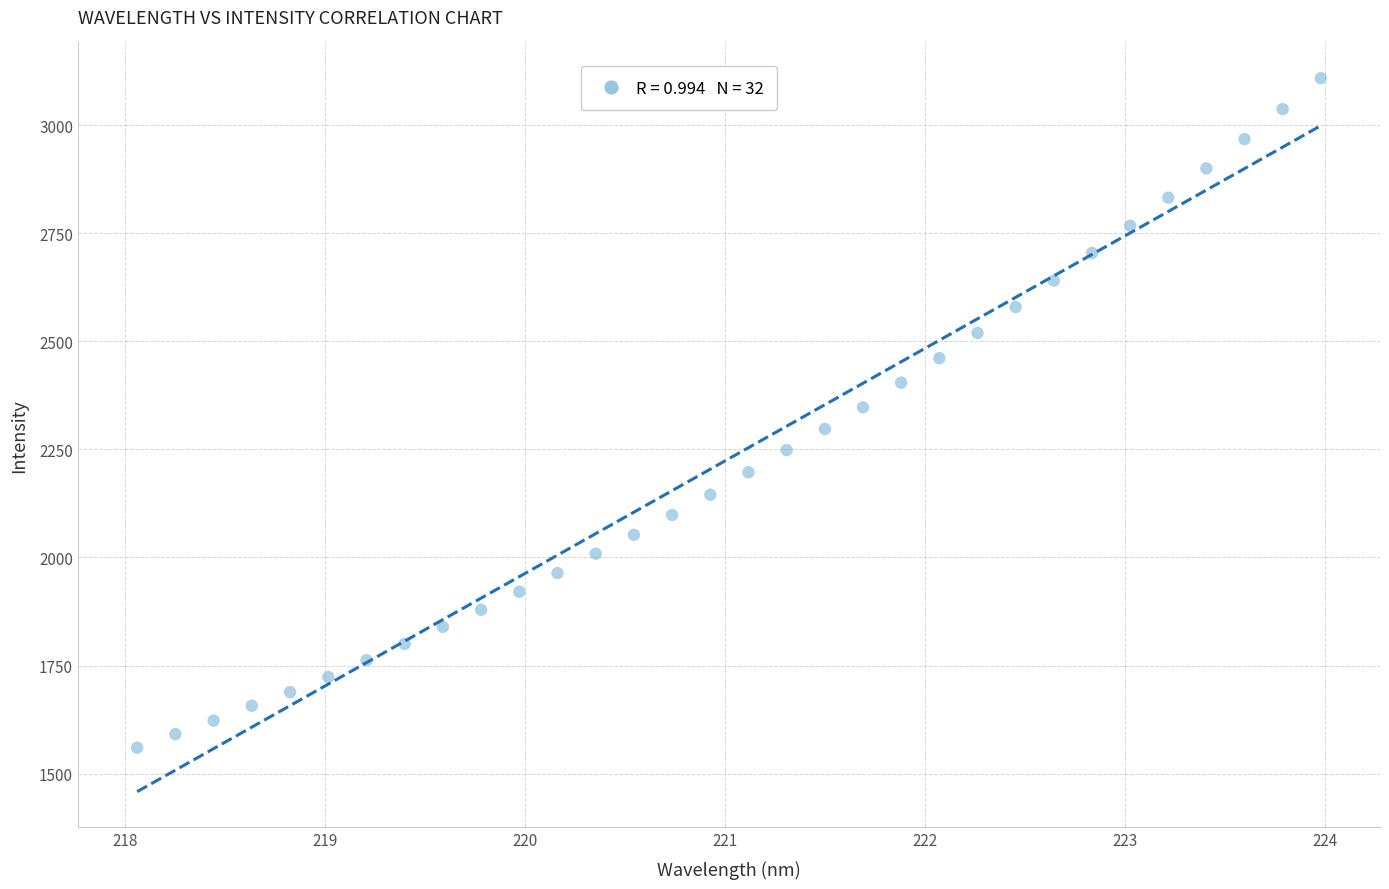

What is the range of Y values (max minus min)?

1548.8